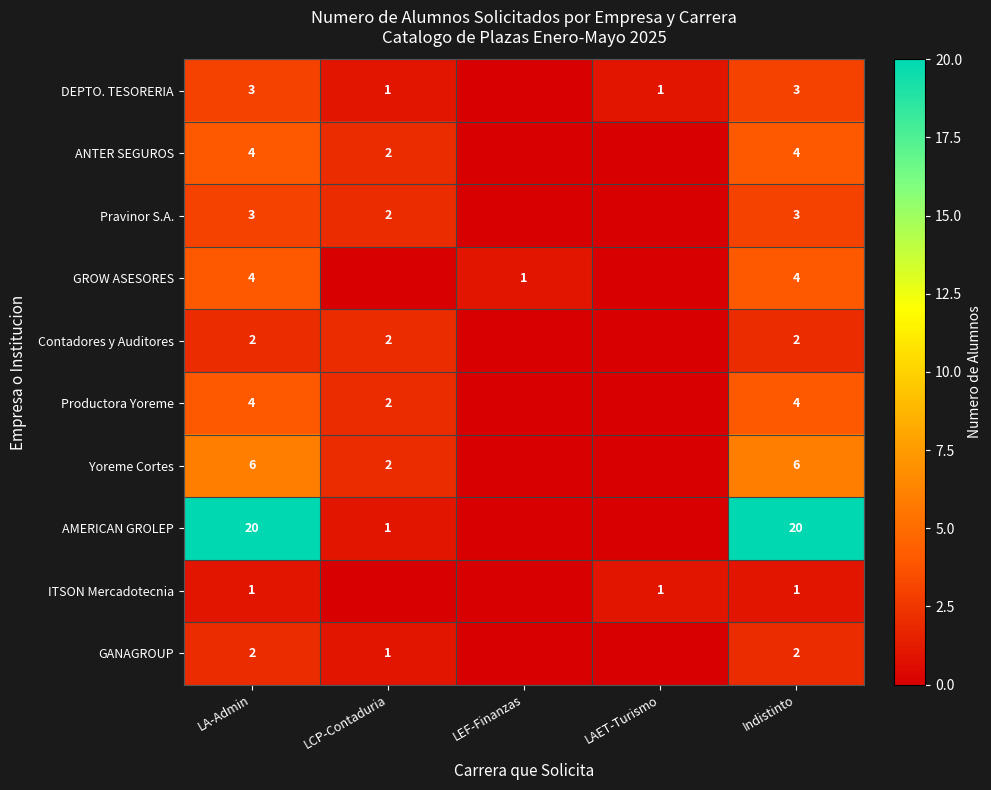

Is it true that Pravinor S.A. equals 3 at LCP-Contaduria?

False